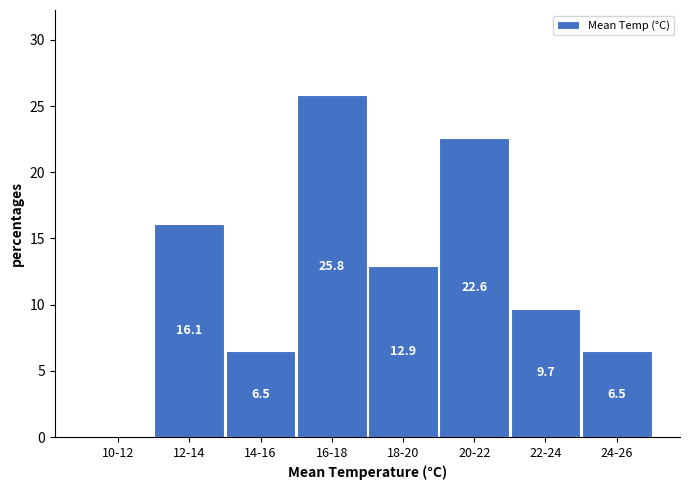

Reading left to right, transcribe all the data shown in this chart.

10-12=0.0	12-14=16.1	14-16=6.5	16-18=25.8	18-20=12.9	20-22=22.6	22-24=9.7	24-26=6.5